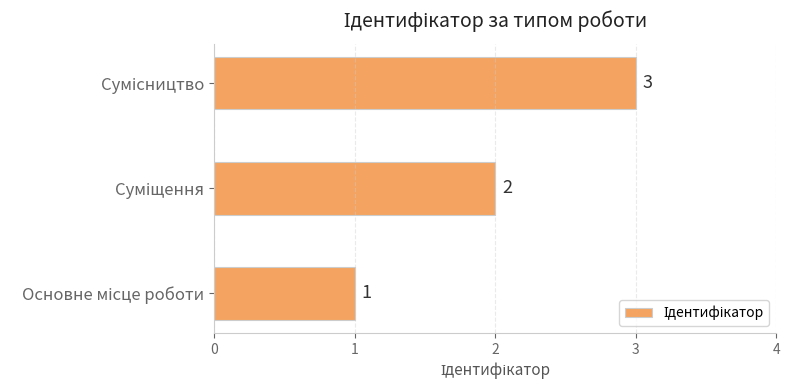

How many bars are there in total?

3